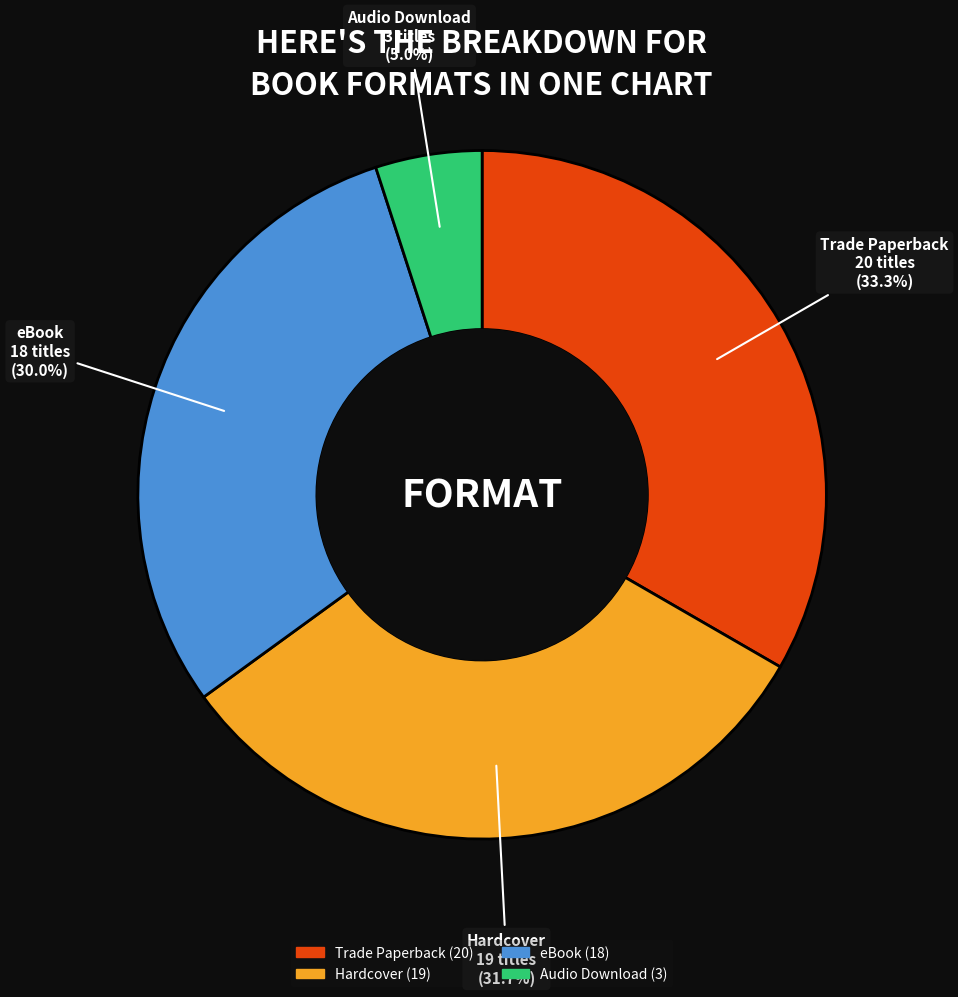

Is there a majority slice in this chart?

No